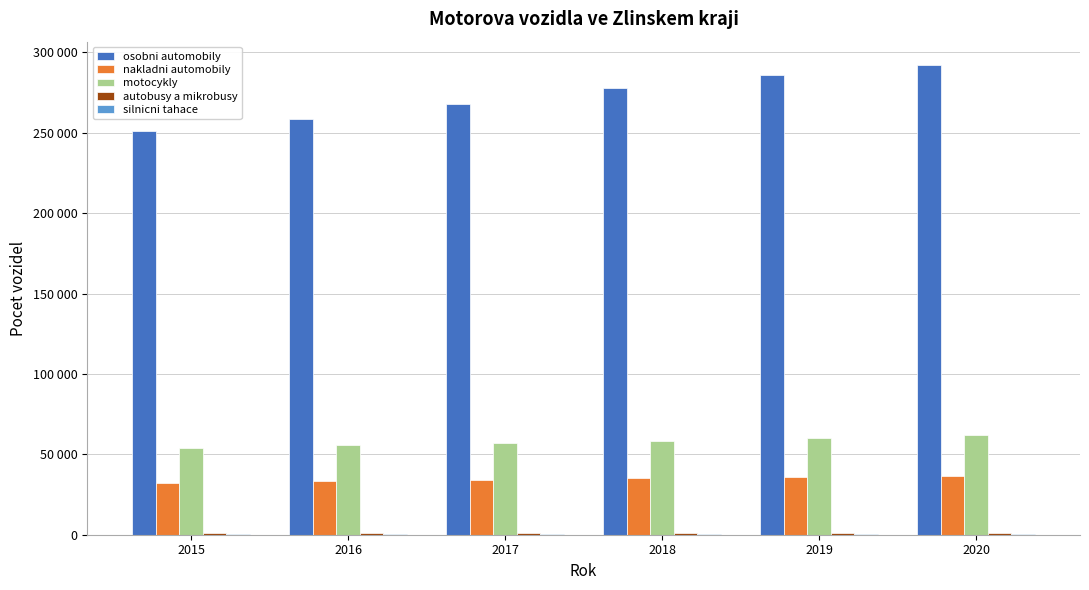

What is the sum of the nakladni automobily values at 2015 and 2019?

68081